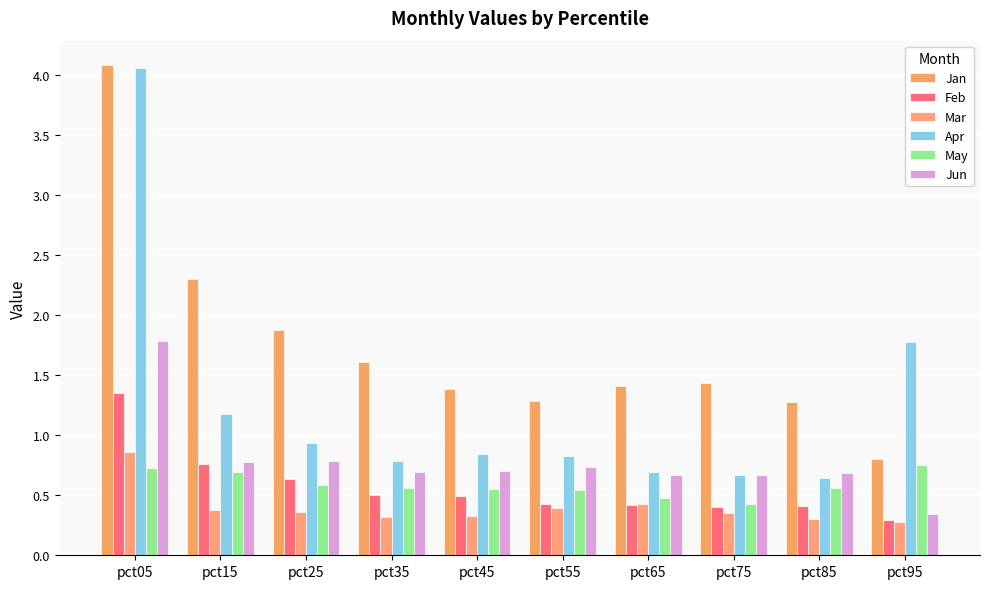

What is the difference between the highest and lowest values at pct25?

1.5